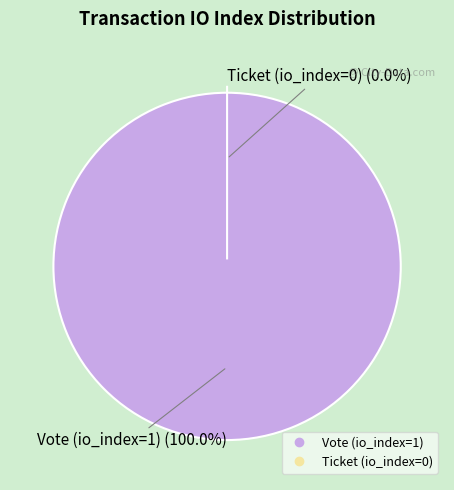

Is it true that Ticket (io_index=0) is 0% of the pie?

True